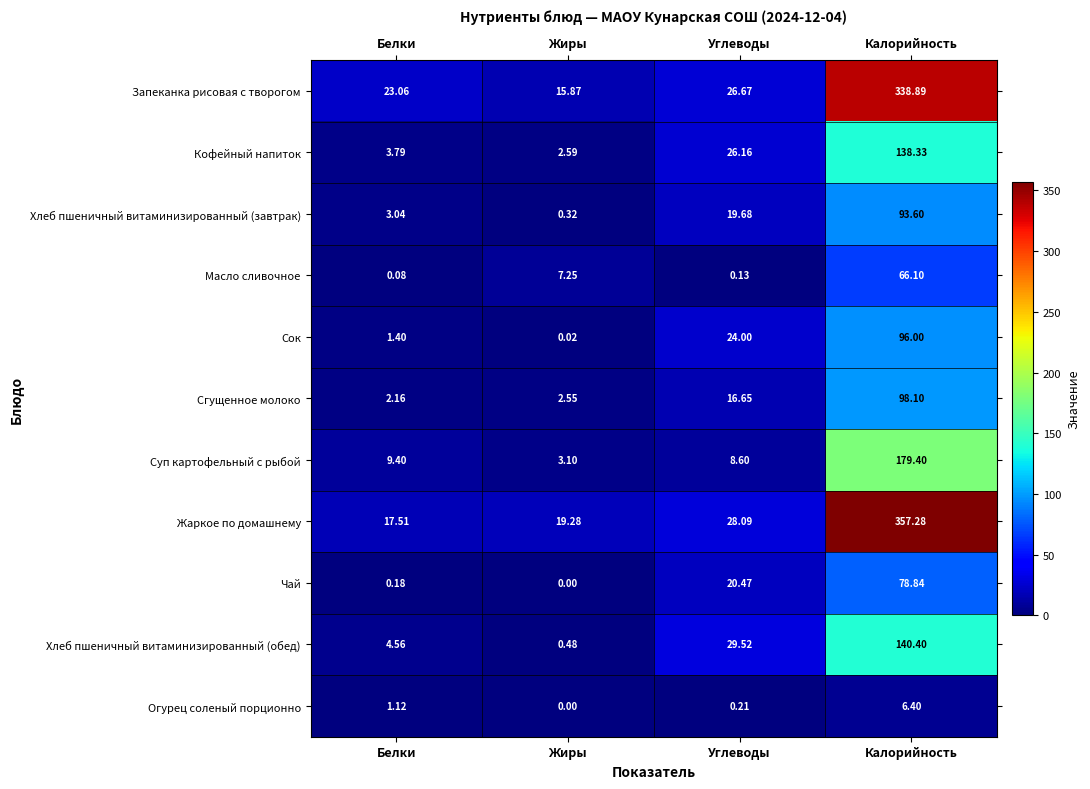

How many categories are shown in the chart?

4